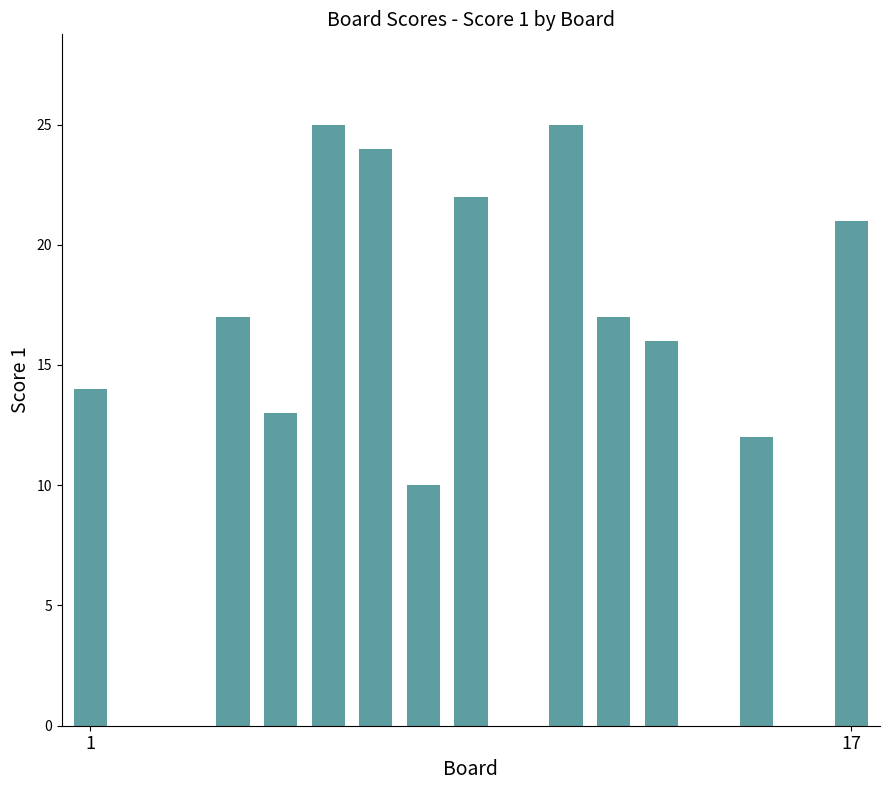

What is the maximum value shown in the chart?

25